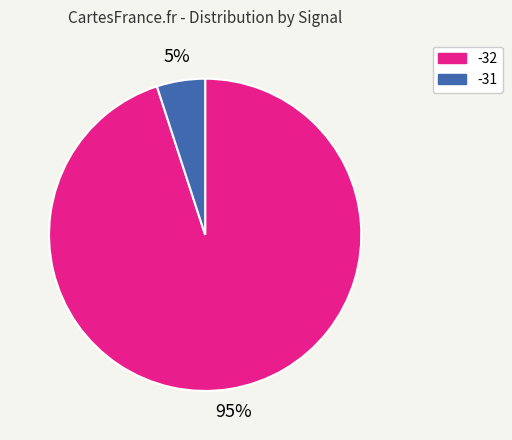

What is the majority slice?

-32